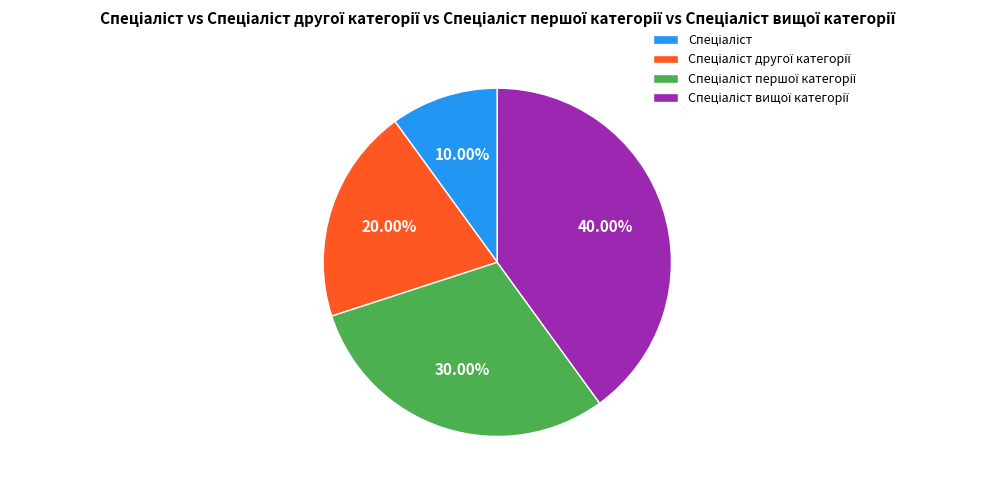

Is there any slice that represents more than half of the pie?

No